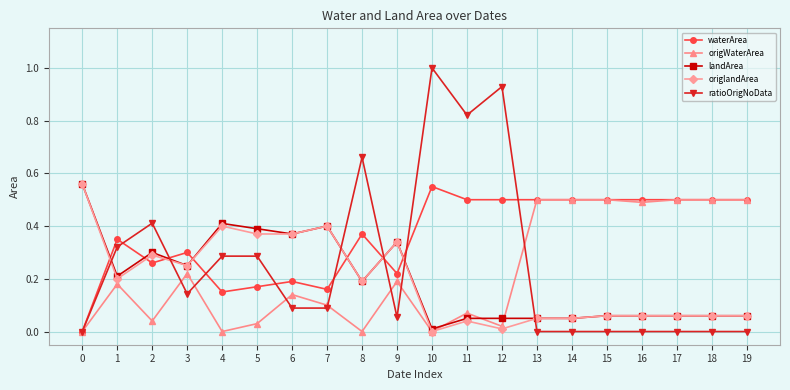

The origWaterArea series shows 0.0 at 4. True or false?

True